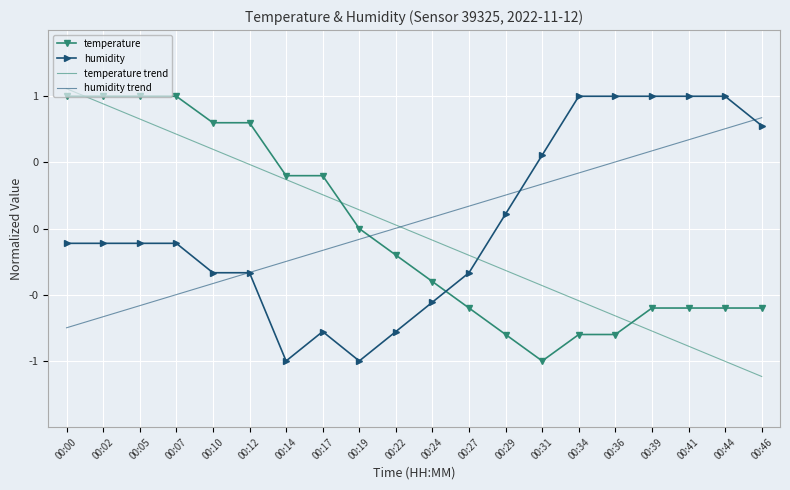

What is the minimum value for humidity trend?

-0.7